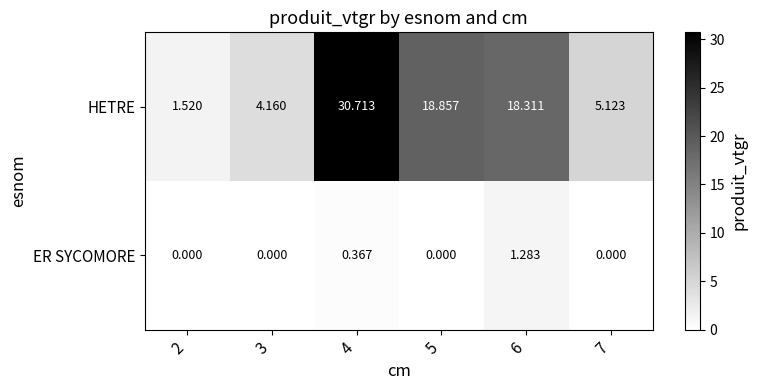

Which series changed the most between 3 and 4?

HETRE